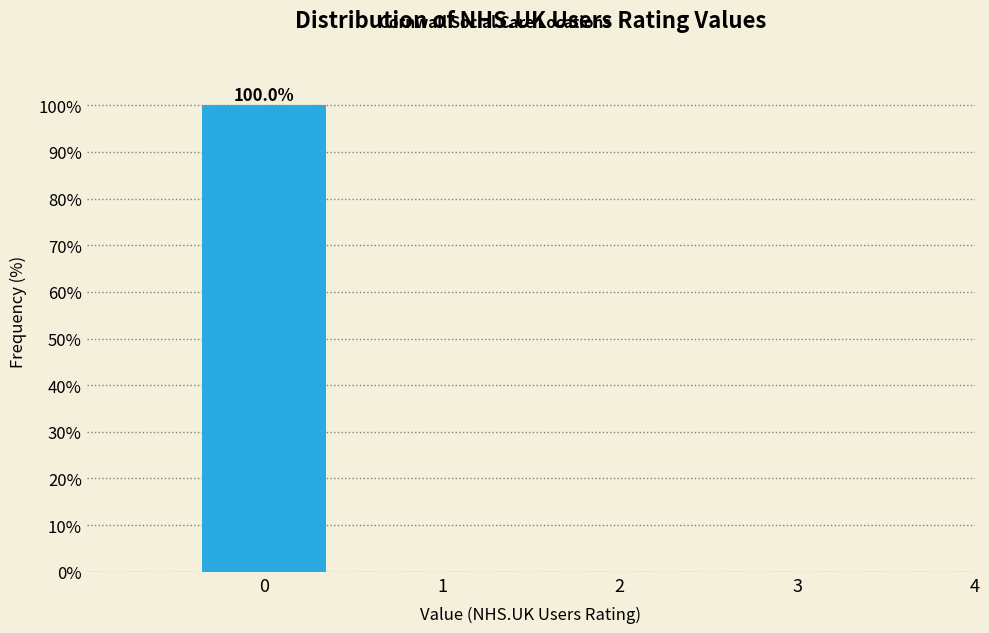

Reading right to left, list all the values displayed in this chart.

4=0	3=0	2=0	1=0	0=100